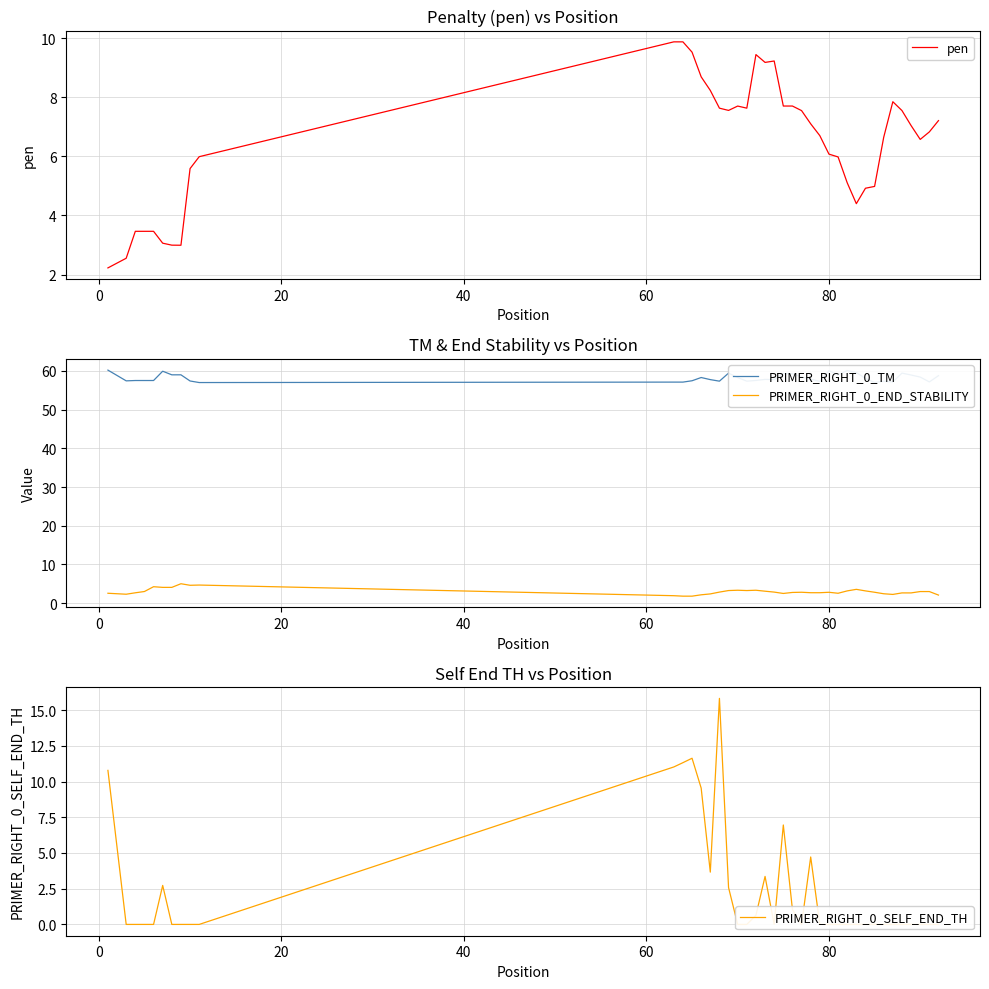

True or false: PRIMER_RIGHT_0_TM and PRIMER_RIGHT_0_END_STABILITY cross at least once.

False